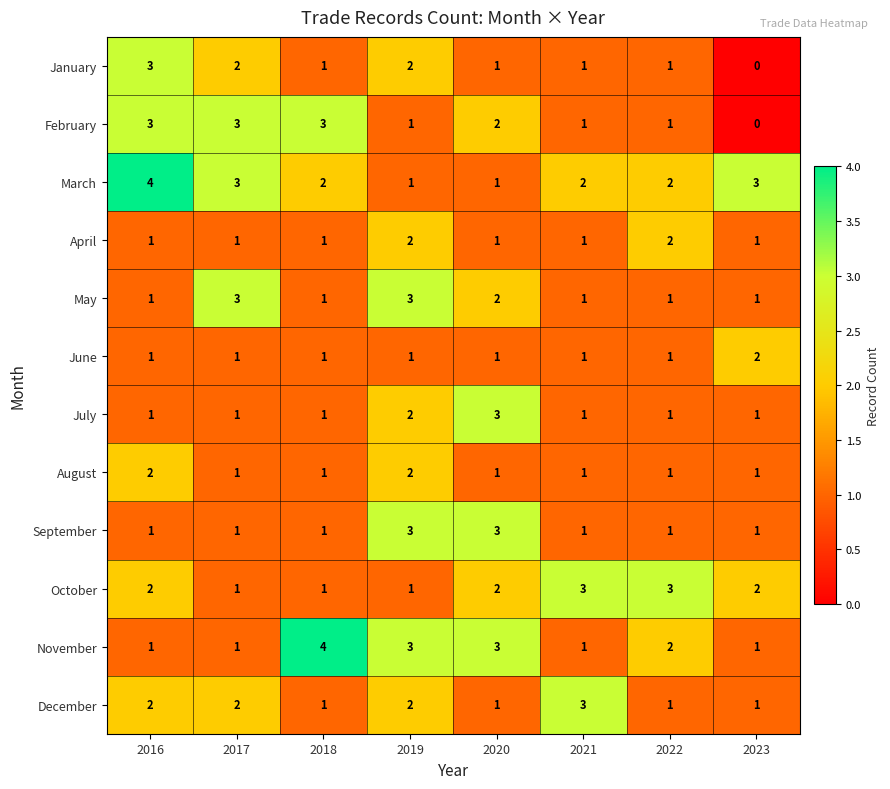

What is the sum of the January values at 2016 and 2022?

4